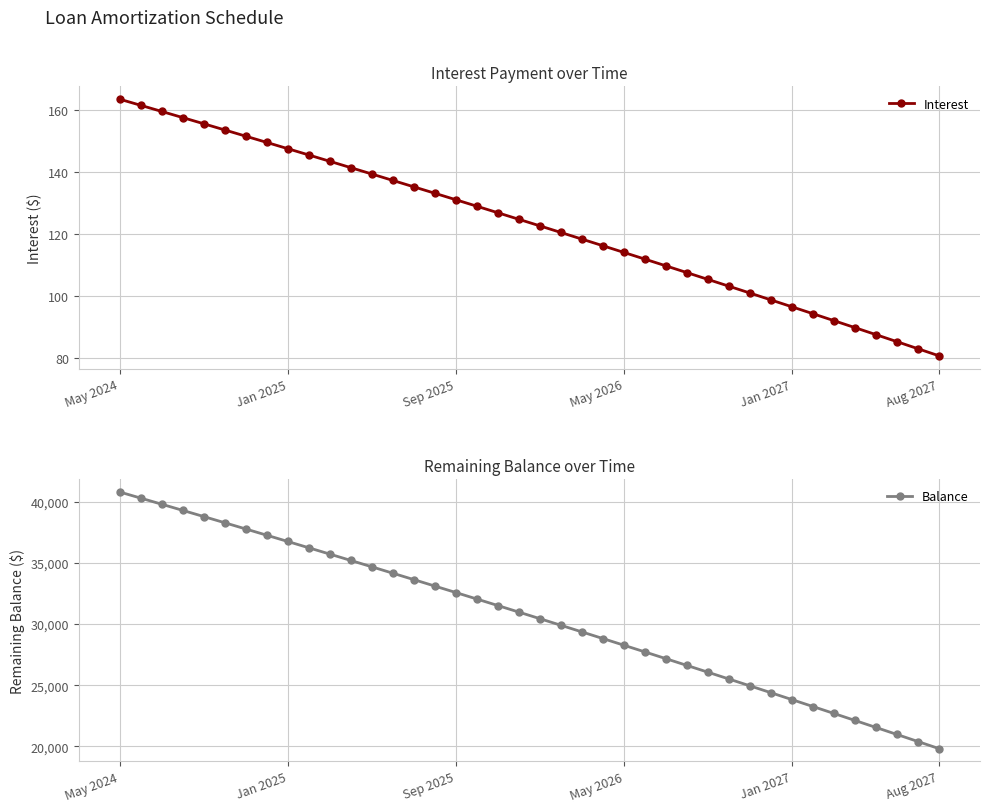

Reading right to left, extract all data points from this chart.

Interest: 80.7	83.0	85.3	87.6	89.8	92.1	94.3	96.5	98.8	101.0	103.2	105.4	107.6	109.8	111.9	114.1	116.2	118.4	120.5	122.7	124.8	126.9	129.0	131.1	133.2	135.2	137.3	139.4	141.4	143.5	145.5	147.6	149.6	151.6	153.6	155.6	157.6	159.6	161.5	163.5
Balance: 19815.0	20395.0	20972.0	21547.0	22120.0	22691.0	23259.0	23825.0	24389.0	24951.0	25510.0	26067.0	26622.0	27175.0	27726.0	28275.0	28821.0	29365.0	29907.0	30447.0	30985.0	31521.0	32055.0	32586.0	33115.0	33642.0	34167.0	34690.0	35211.0	35730.0	36247.0	36762.0	37275.0	37786.0	38295.0	38802.0	39307.0	39810.0	40311.0	40810.0